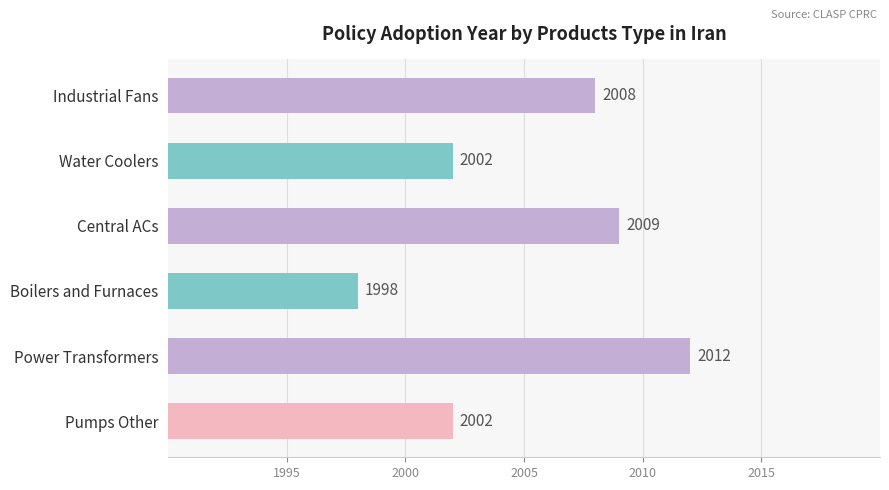

Reading top to bottom, what are all the values shown in this chart?

Industrial Fans=2008	Water Coolers=2002	Central ACs=2009	Boilers and Furnaces=1998	Power Transformers=2012	Pumps Other=2002